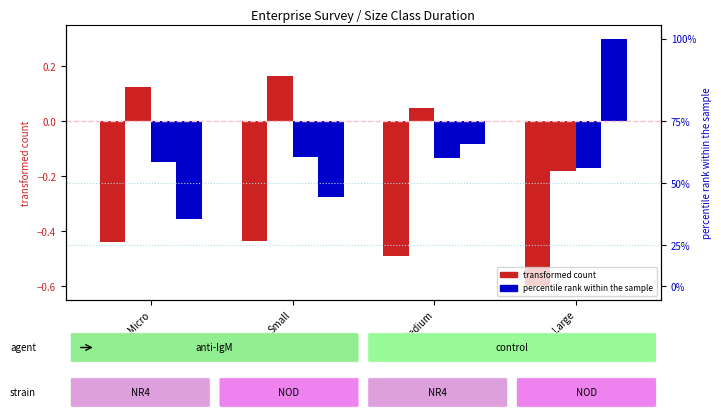

The One or two months series shows 0.1 at Small. True or false?

False